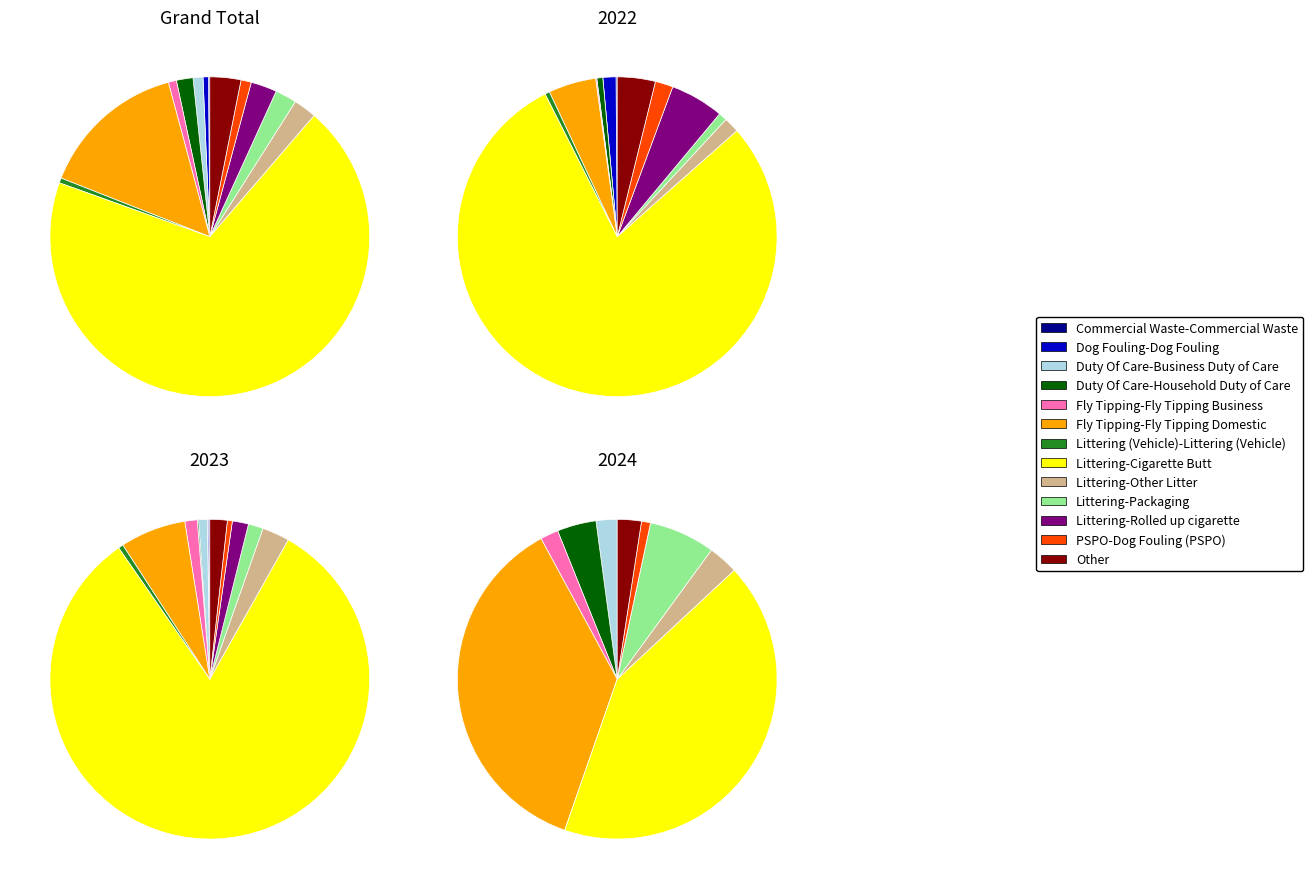

True or false: Other accounts for 2% of the total.

True